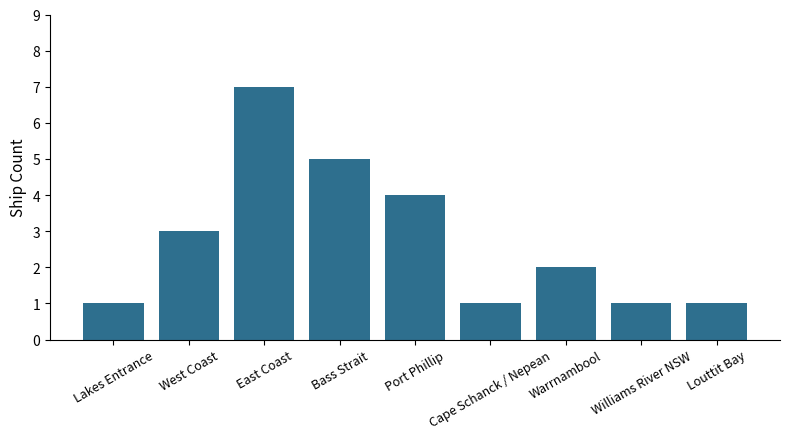

The value at Williams River NSW is 2. True or false?

False